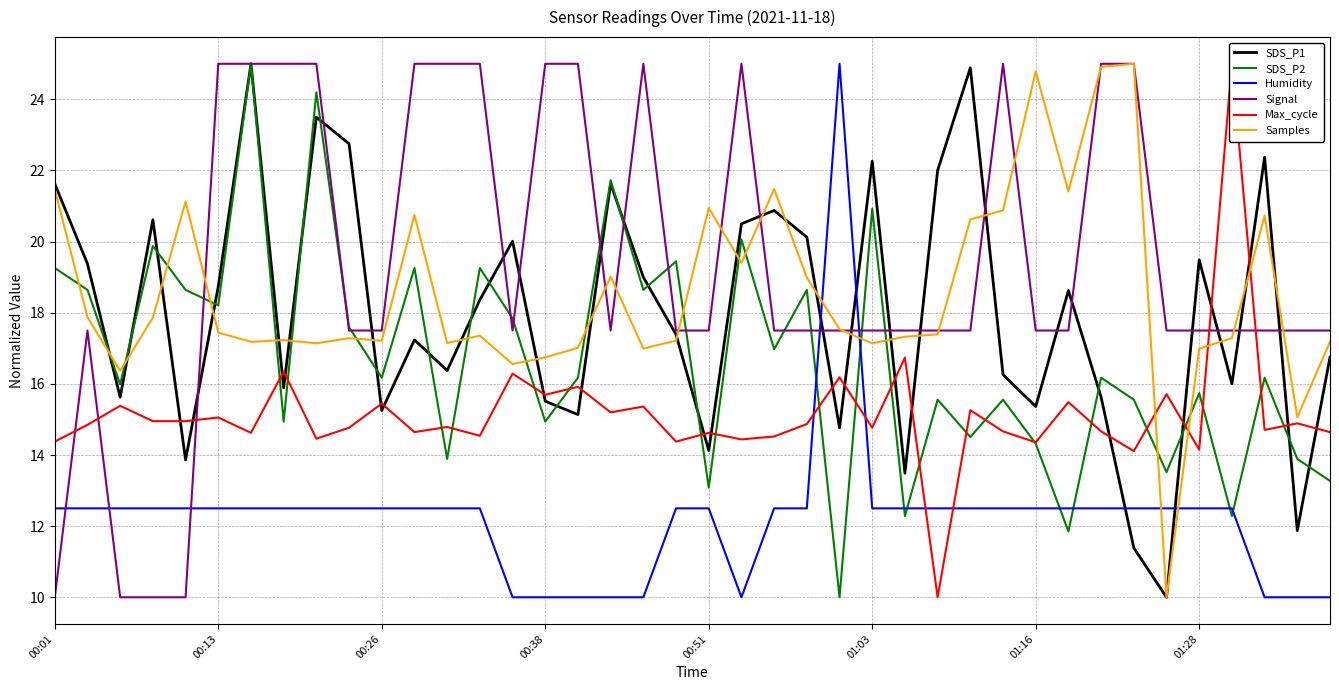

Is this an area chart (filled region under the line)?

No